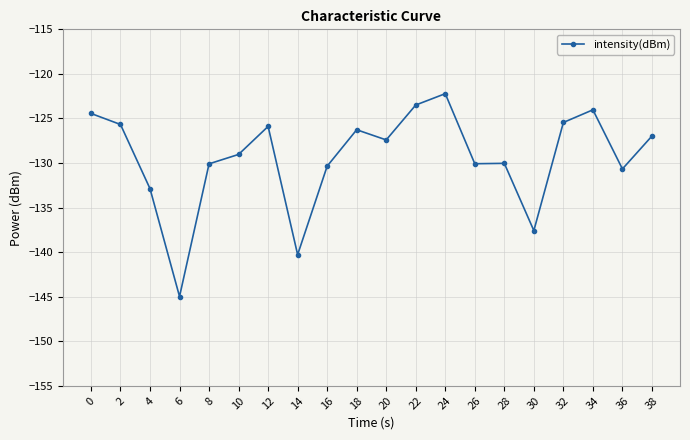

True or false: the data shows -124.4 at 0.

True